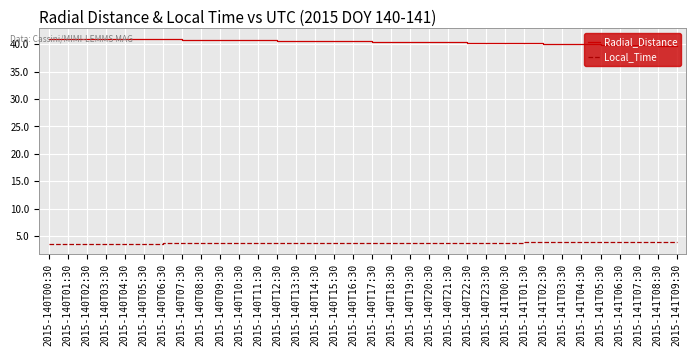

List the series in order of their overall mean, highest first.

Radial_Distance, Local_Time